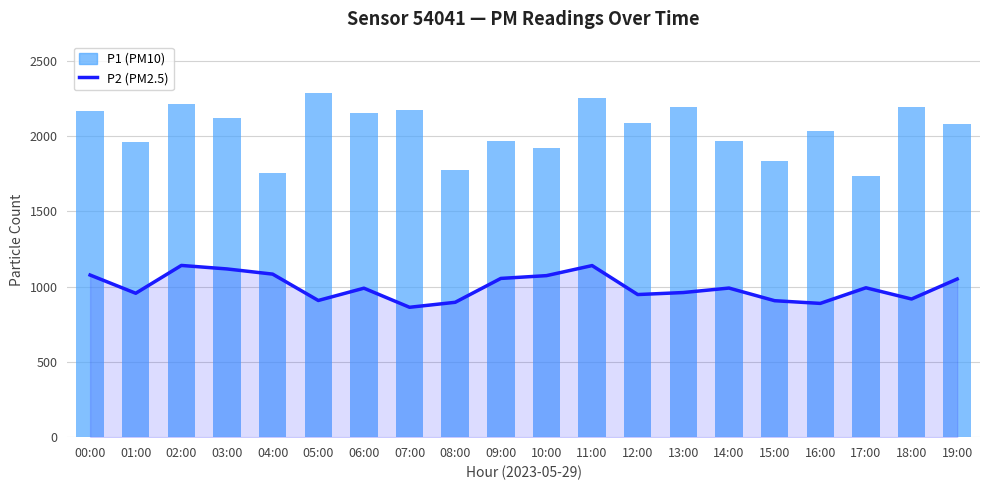

Rank the categories by P1 (PM10) value from highest to lowest.

05:00, 11:00, 02:00, 18:00, 13:00, 07:00, 00:00, 06:00, 03:00, 12:00, 19:00, 16:00, 09:00, 14:00, 01:00, 10:00, 15:00, 08:00, 04:00, 17:00